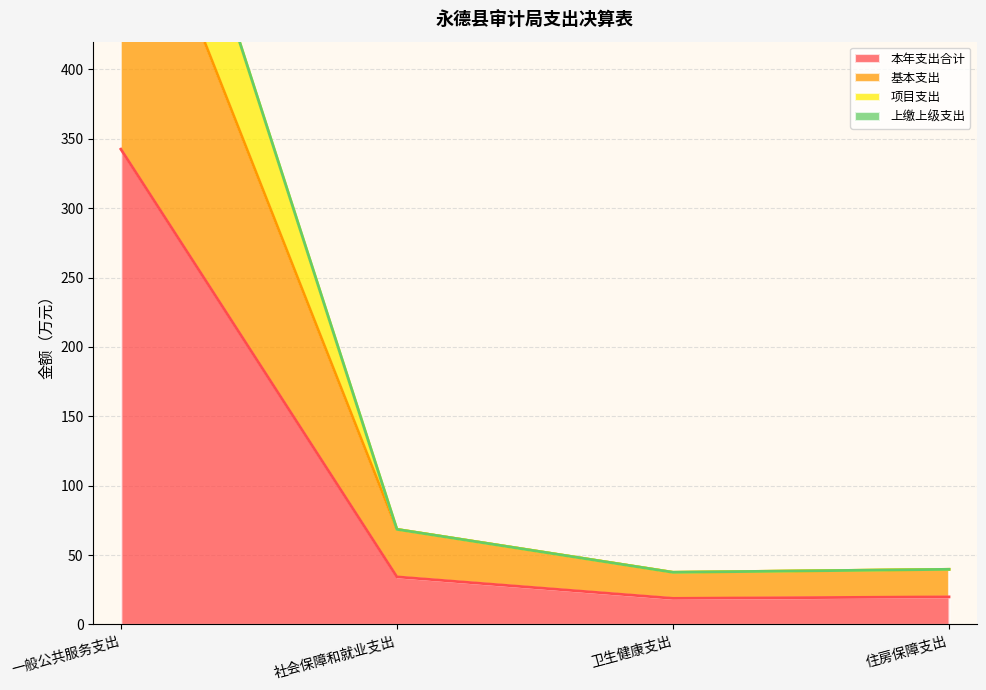

At which category does 基本支出 reach its first local valley?

卫生健康支出